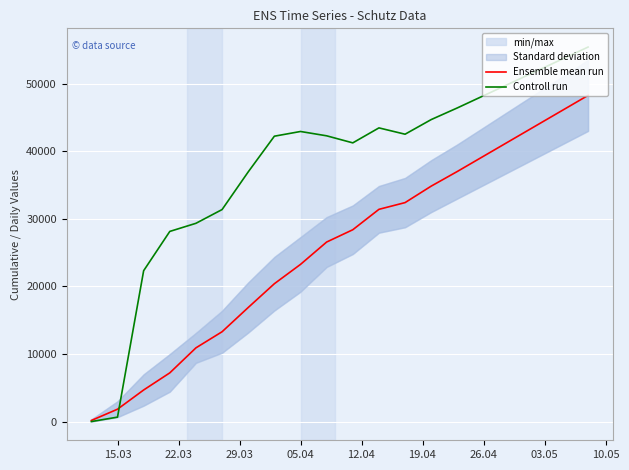

What is the maximum value for Ensemble mean run?

48250.0